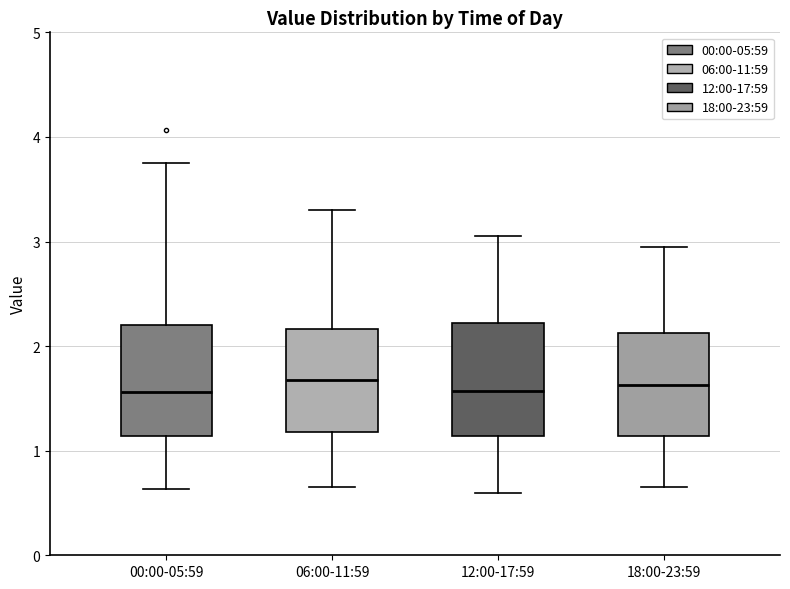

Reading left to right, transcribe this box plot: for each box, give where its median line is, the range the box spans, and where its two whiskers end, as read against the y-axis. The values are not printed on the chart, so give them approximately, as read against the axis.

00:00-05:59: median 1.6, box 1.1 to 2.2, whiskers 0.6 to 3.8
06:00-11:59: median 1.7, box 1.2 to 2.2, whiskers 0.7 to 3.3
12:00-17:59: median 1.6, box 1.1 to 2.2, whiskers 0.6 to 3.1
18:00-23:59: median 1.6, box 1.1 to 2.1, whiskers 0.7 to 3.0